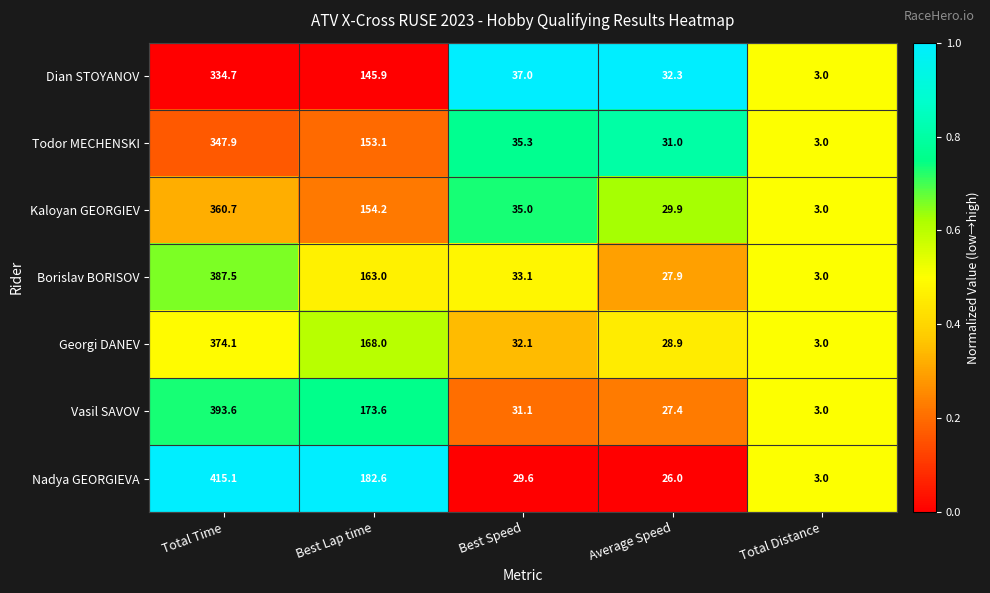

How many values in the Vasil SAVOV series are below 31?

2